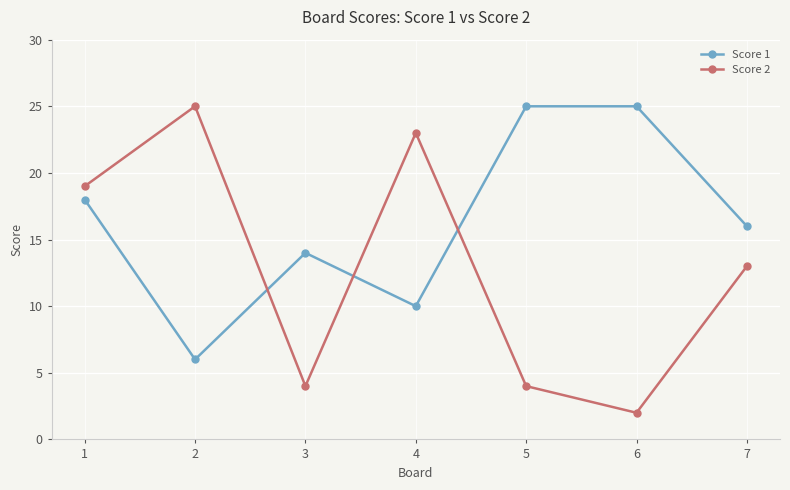

Where is the first local minimum for Score 1?

2